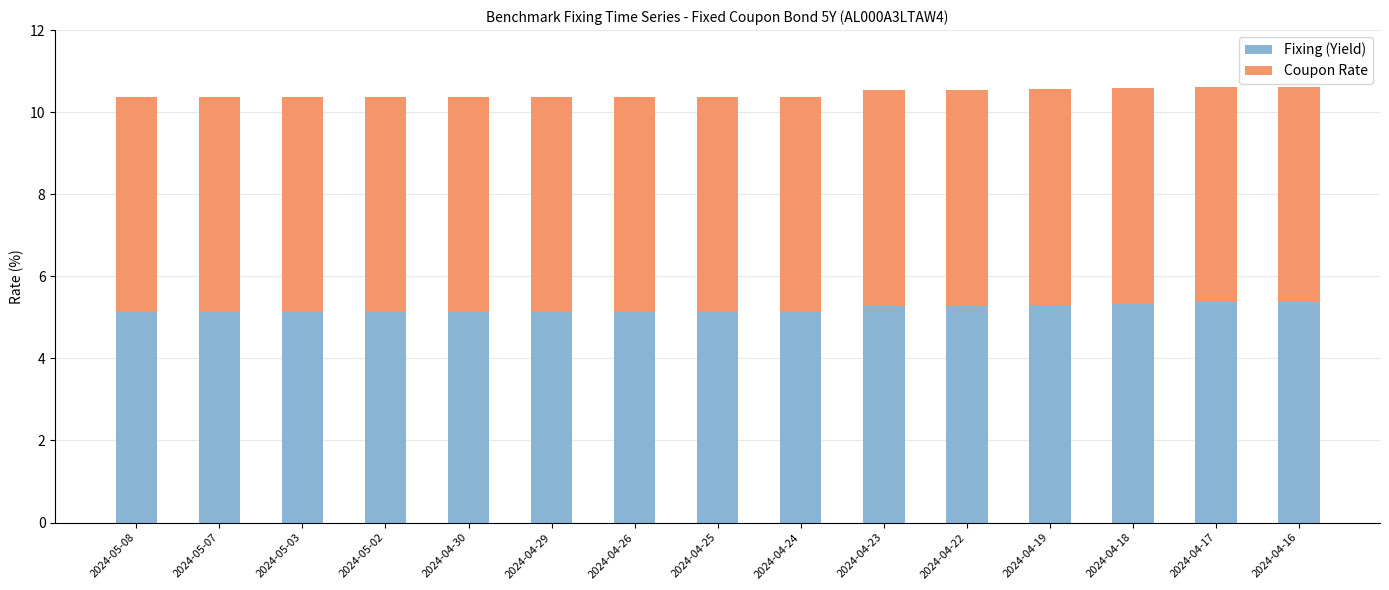

The value of Fixing (Yield) at 2024-04-23 is 5.3. True or false?

True